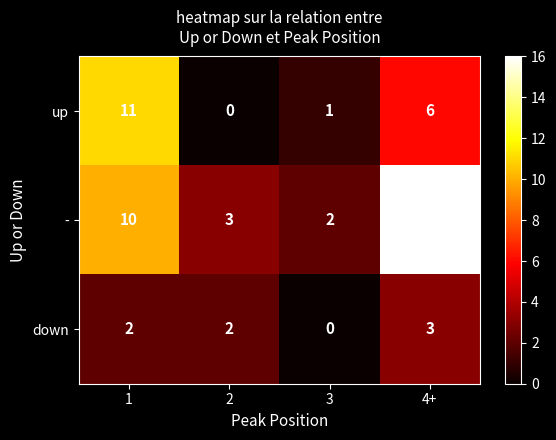

How many distinct data groups are displayed?

3